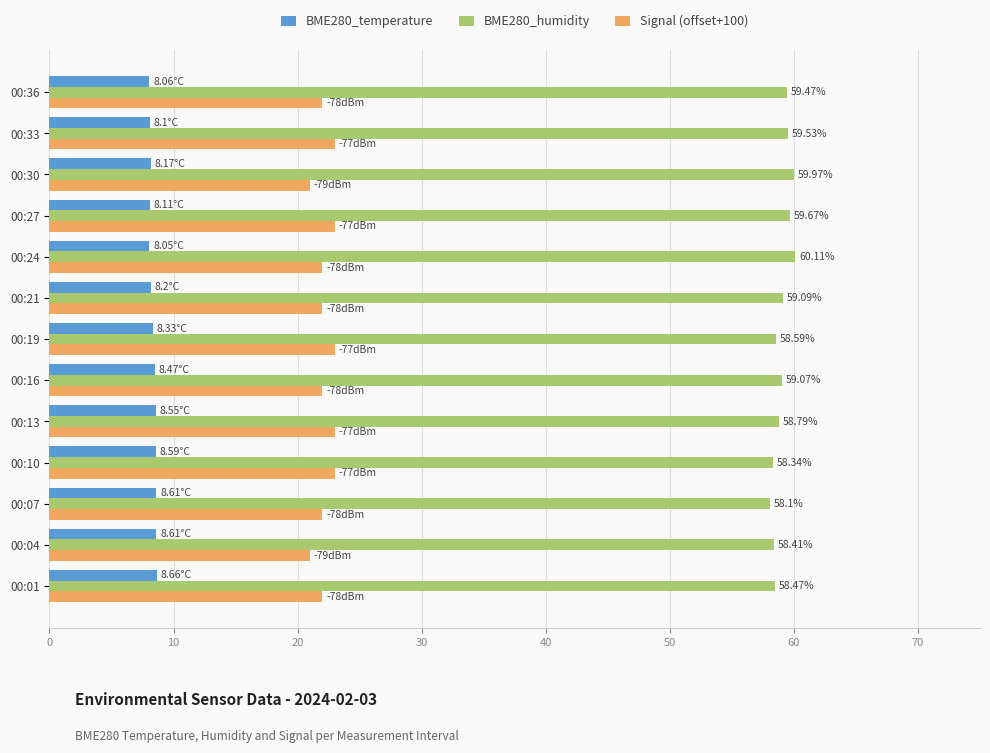

What is the greatest value displayed?

60.1